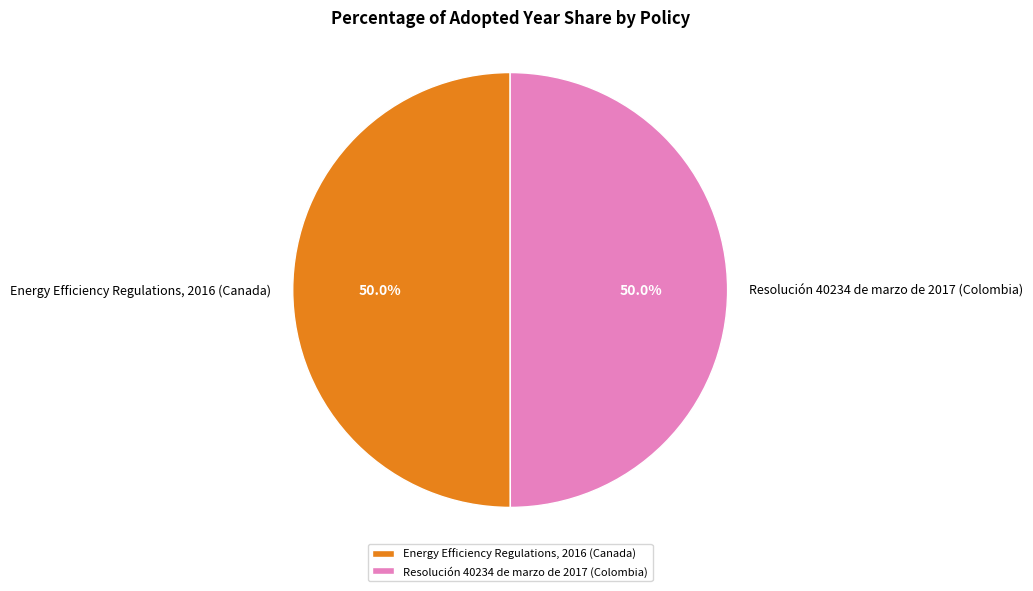

What is the ratio of the value at Energy Efficiency Regulations, 2016 (Canada) to the value at Resolución 40234 de marzo de 2017 (Colombia)?

1.0